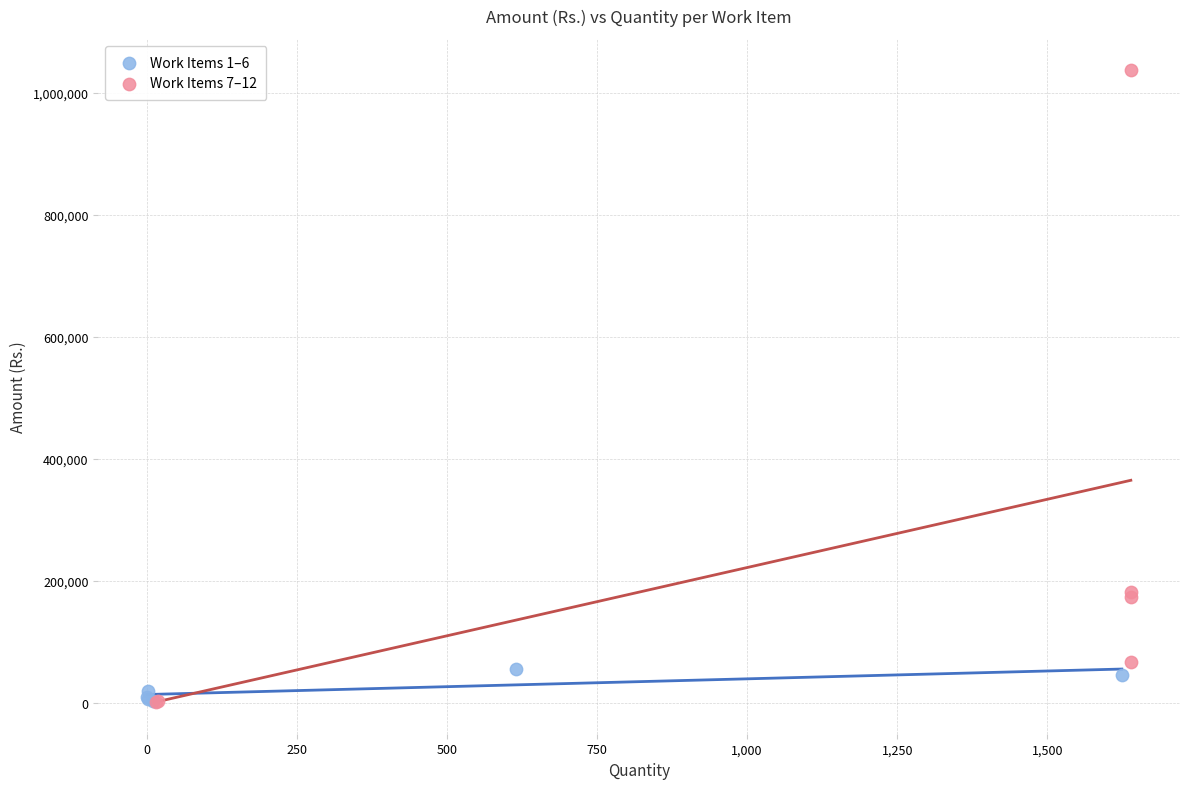

Which series has the largest Y range (max minus min)?

Work Items 7–12